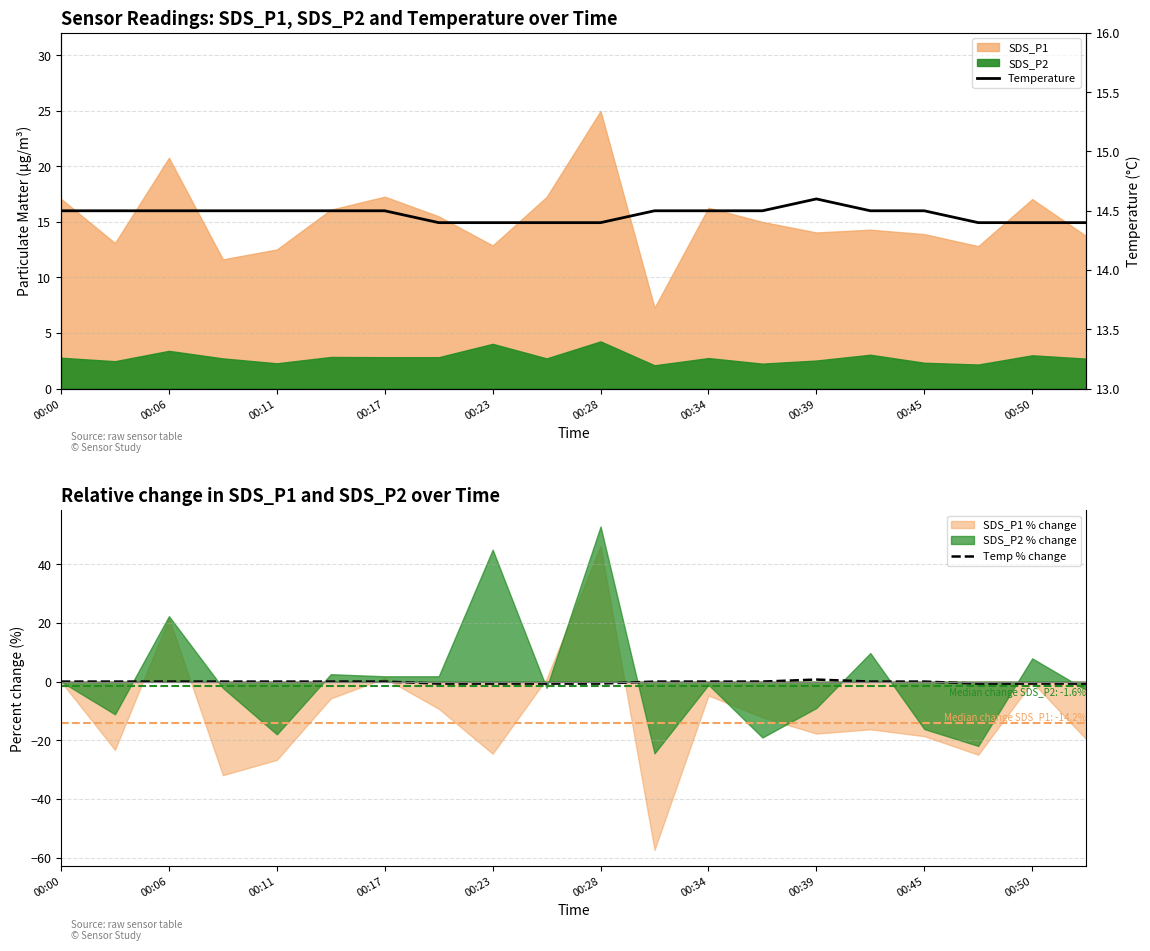

True or false: Temperature has more than 0 points higher than both neighbors.

True